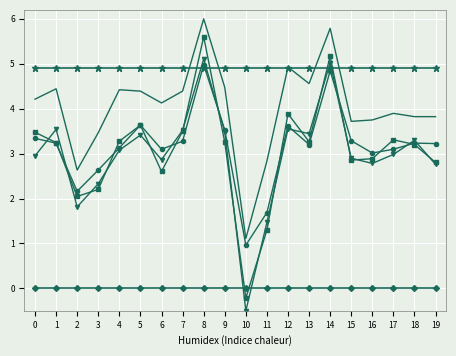

What is the greatest value displayed?

6.0